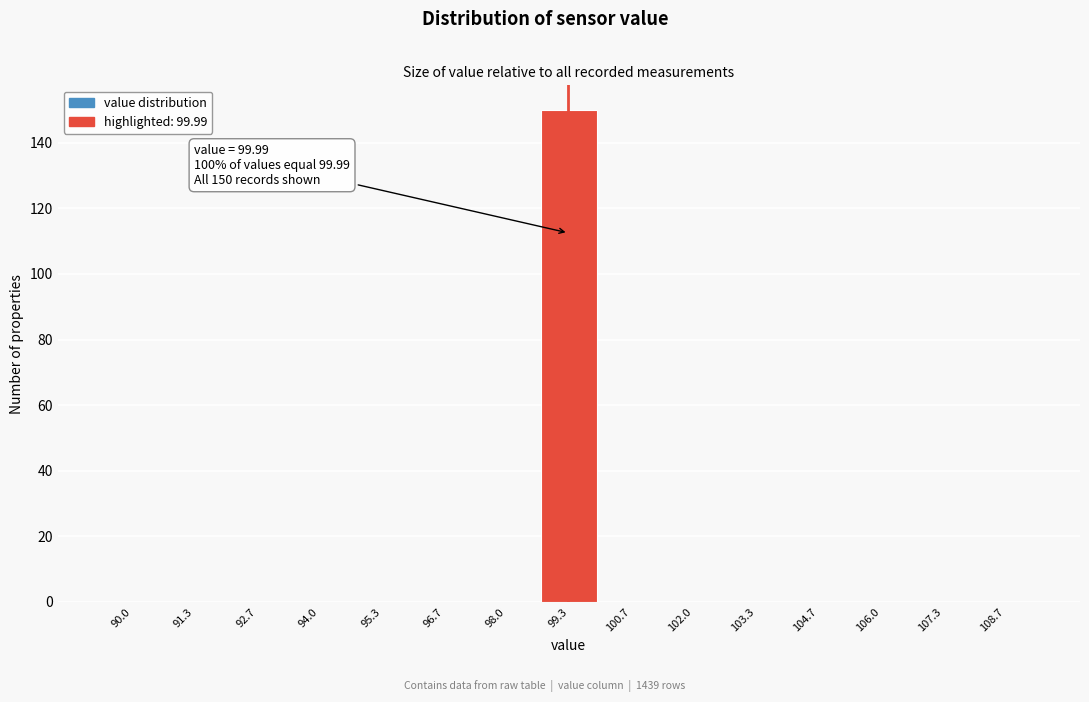

Reading left to right, what are all the values shown in this chart?

90.0=0	91.3=0	92.7=0	94.0=0	95.3=0	96.7=0	98.0=0	99.3=150	100.7=0	102.0=0	103.3=0	104.7=0	106.0=0	107.3=0	108.7=0